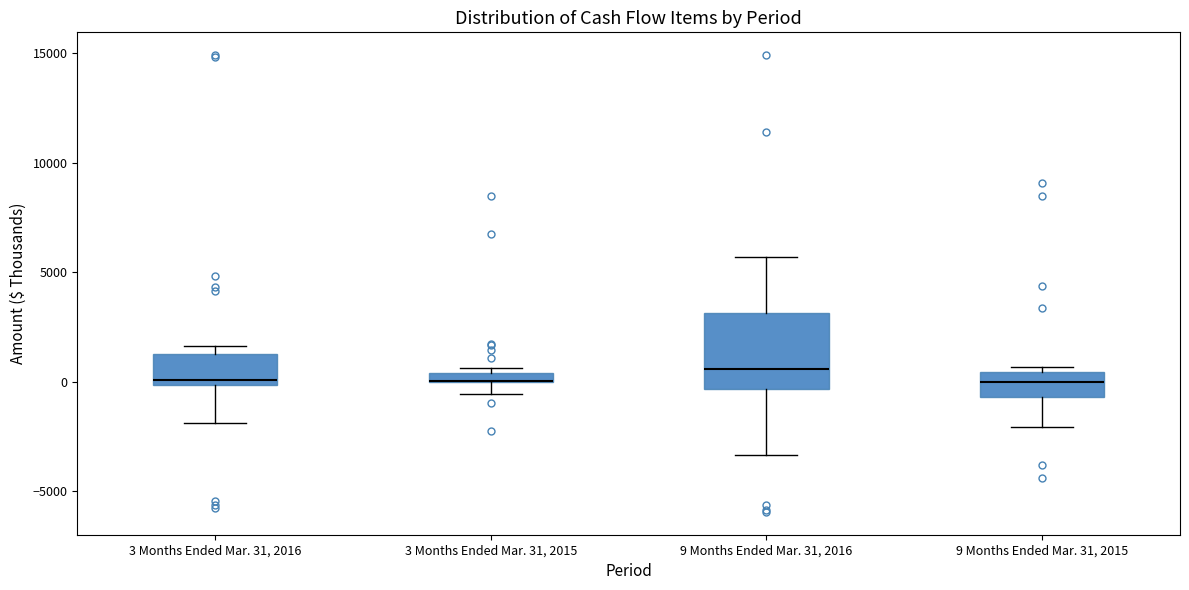

Where is the upper edge of the box for 3 Months Ended Mar. 31, 2016 on the y-axis? The values are not printed on the chart, so give them approximately, as read against the axis.

1500